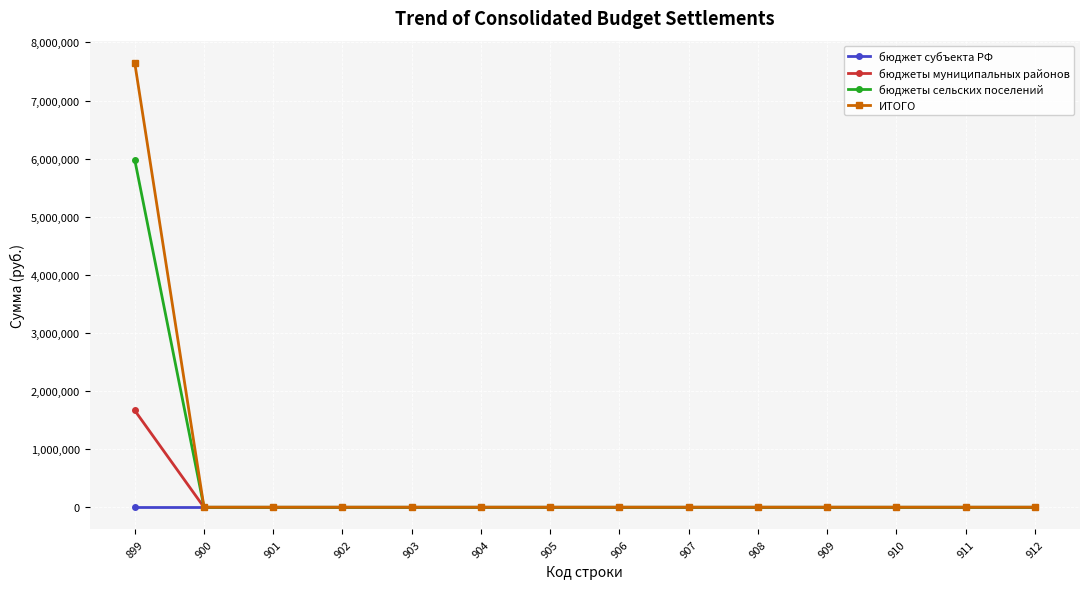

What is the difference between the maximum and minimum values in the бюджеты сельских поселений series?

5981050.0